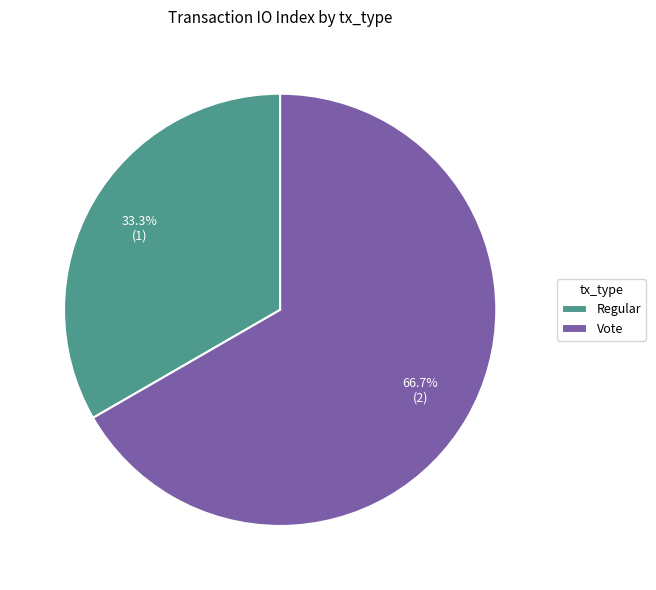

Which category accounts for the majority?

Vote